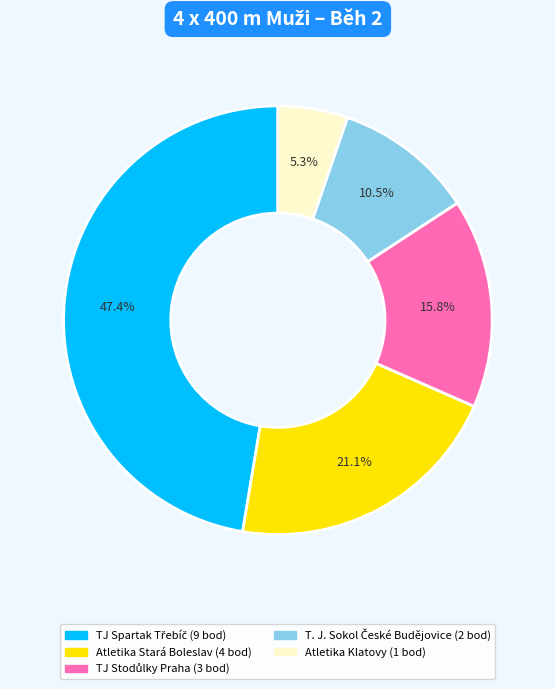

Which category has the smallest portion of the pie?

Atletika Klatovy